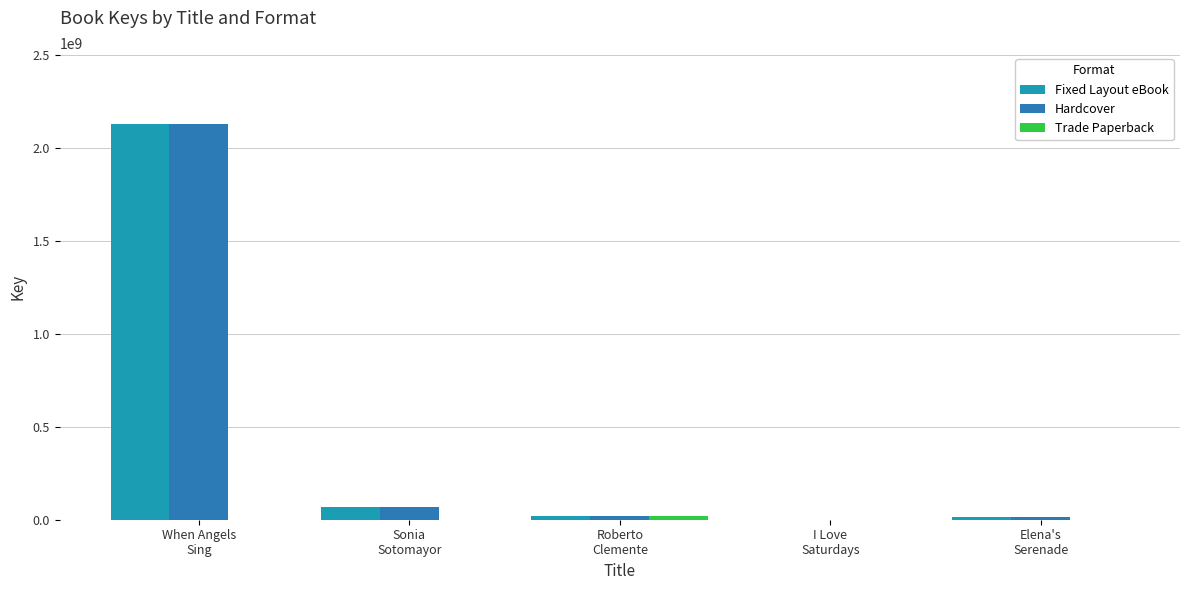

Which series changed the most between Roberto
Clemente and Elena's
Serenade?

Trade Paperback